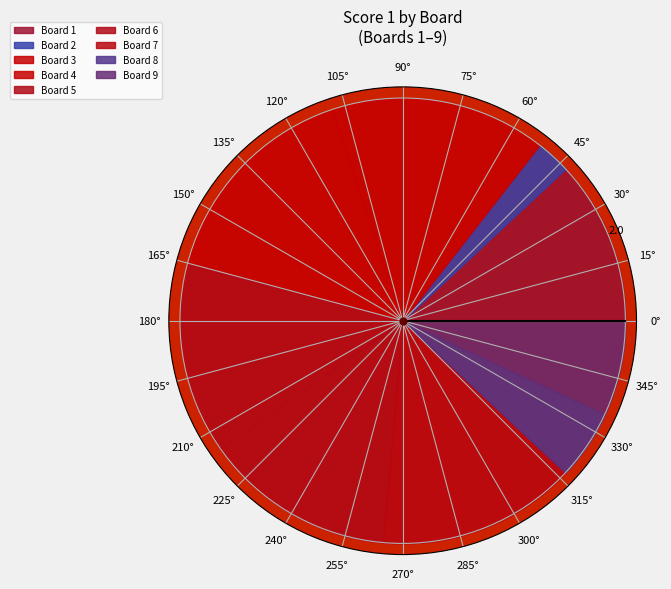

What percentage is the 2 slice, to the nearest percent?

3%